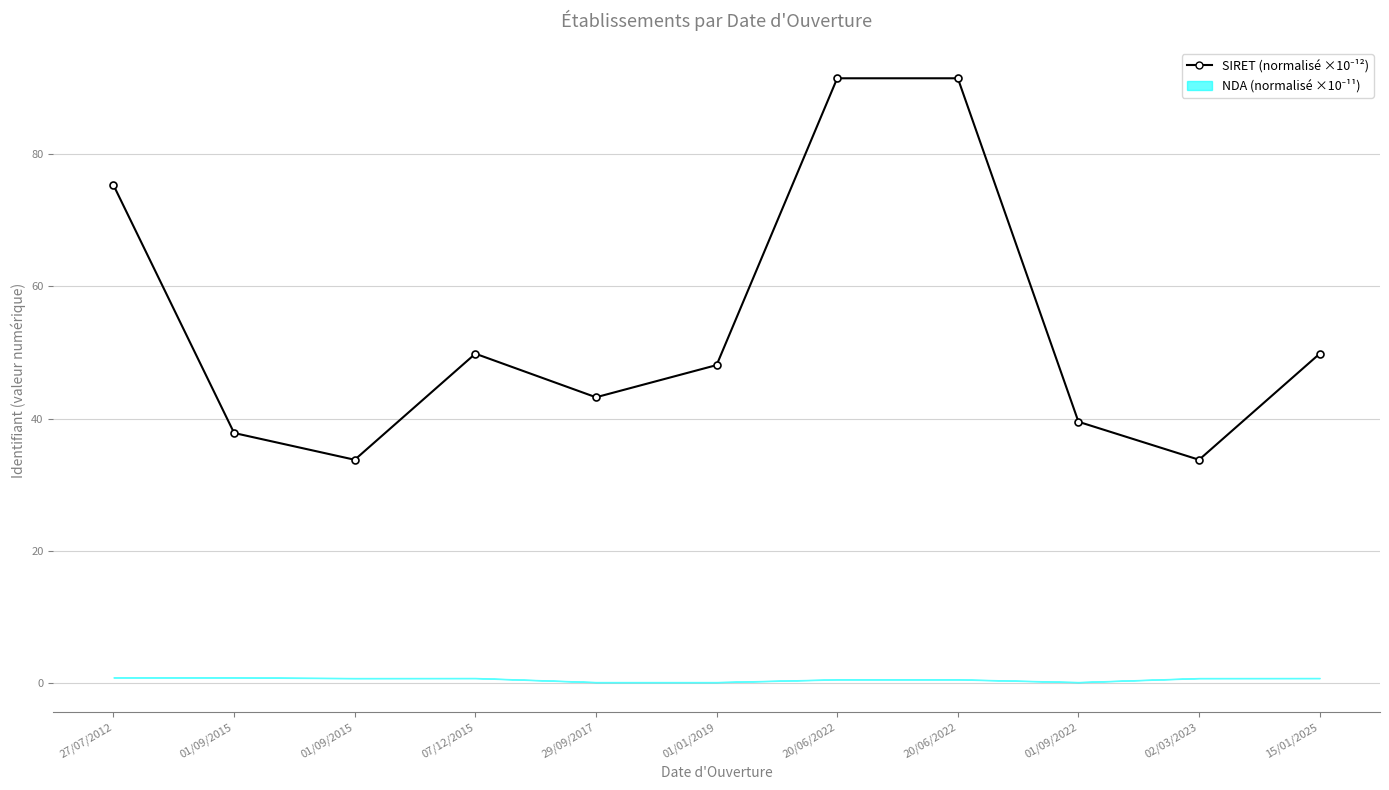

How many data points are less than 48?

5